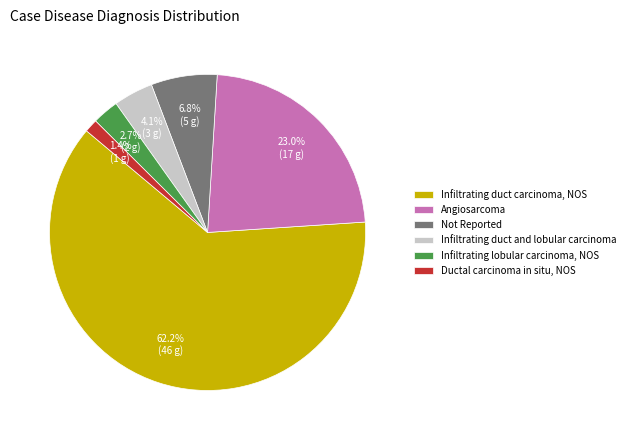

What is the smallest slice in the pie chart?

Ductal carcinoma in situ, NOS